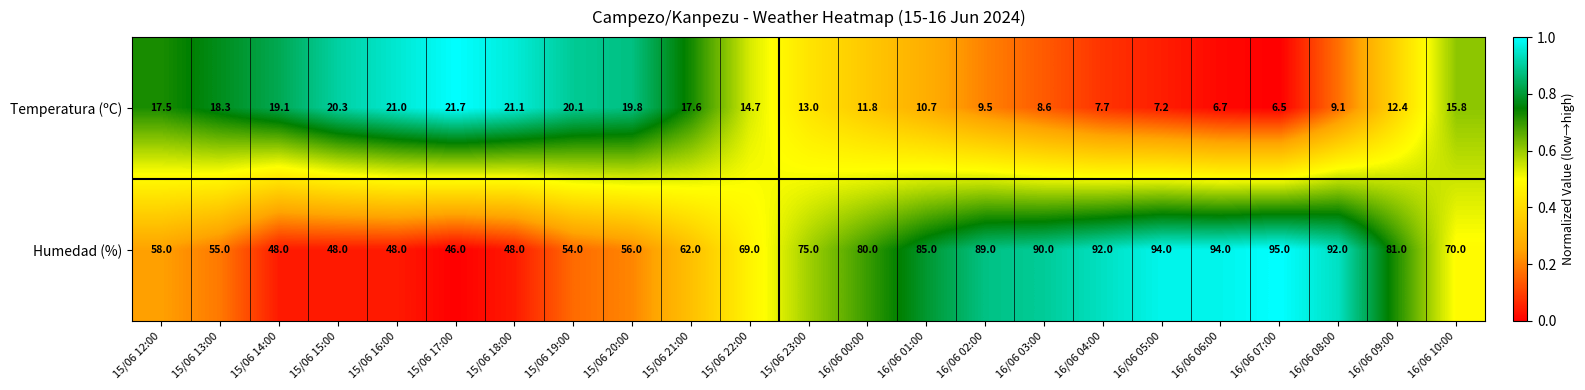

What is the total value across all series at 16/06 03:00?

98.6